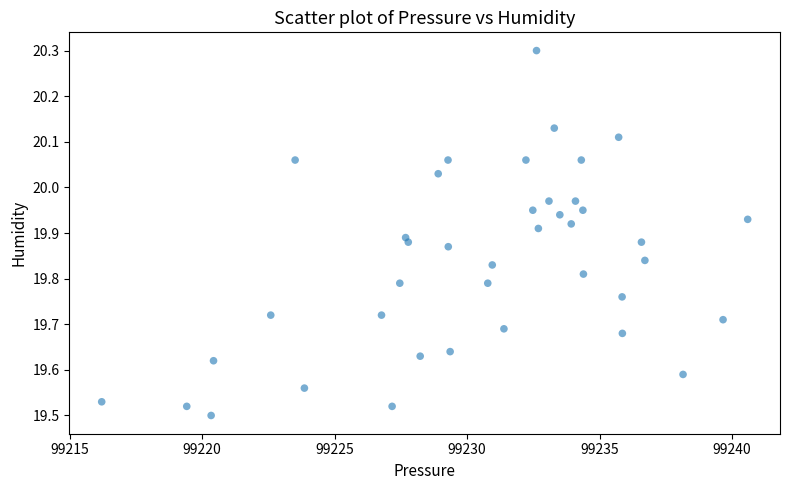

What is the range of X values (max minus min)?

24.4